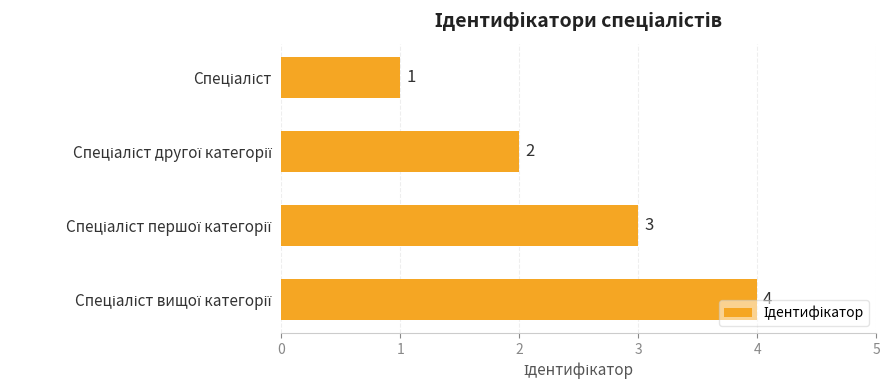

What is the minimum value shown in the chart?

1